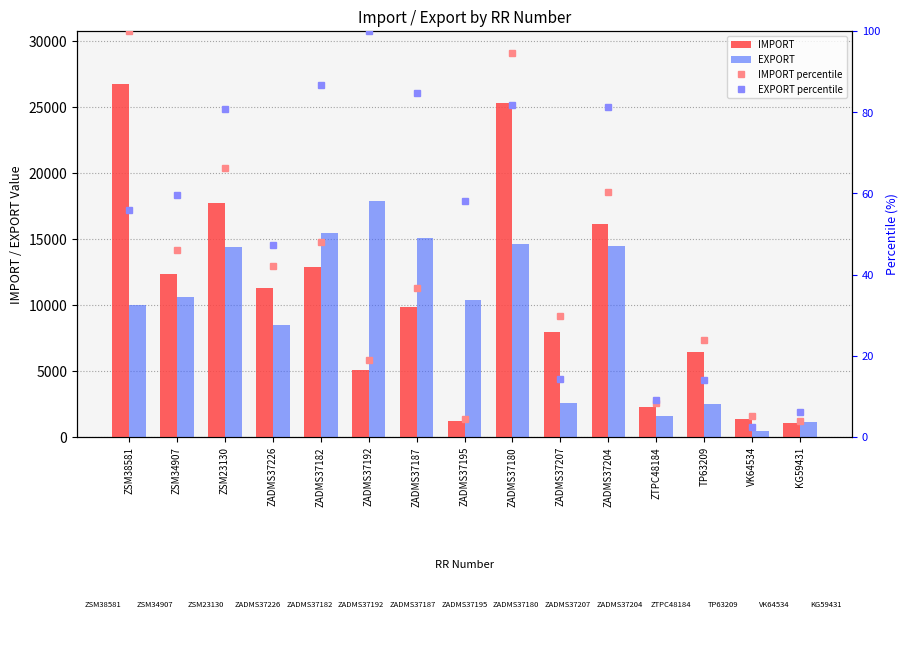

Between ZADMS37204 and ZADMS37180, which is larger?

ZADMS37180